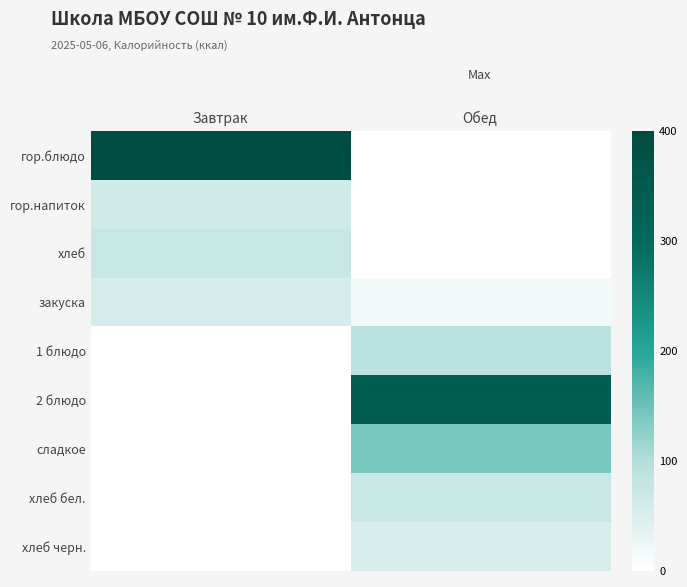

Between Завтрак and Обед, which is larger?

Завтрак